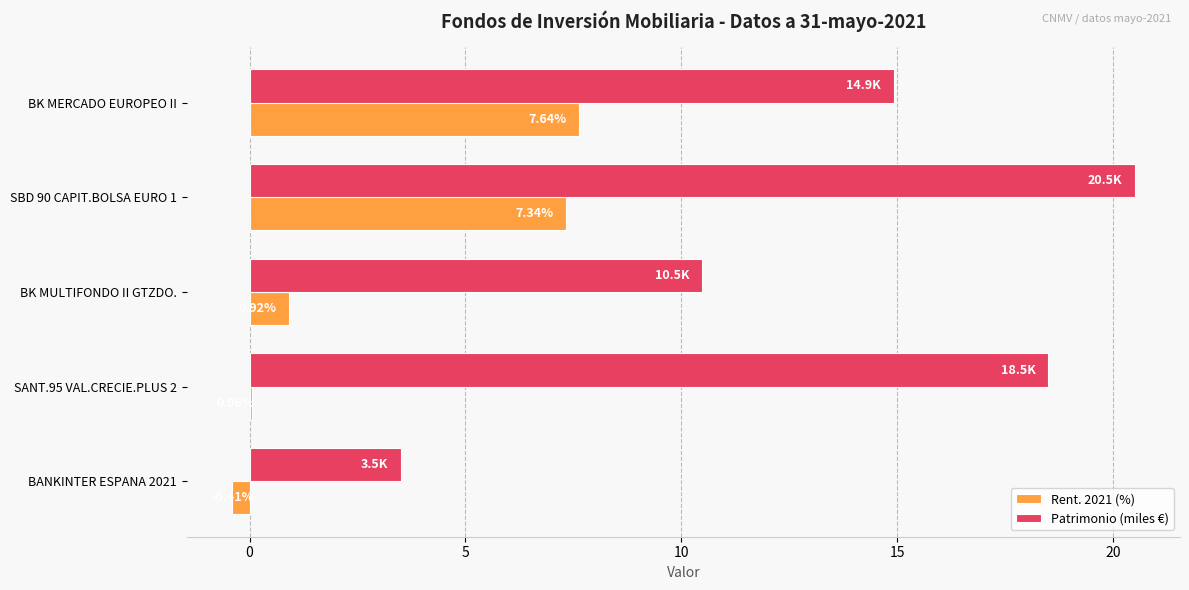

Which series changed the most between SBD 90 CAPIT.BOLSA EURO 1 and SANT.95 VAL.CRECIE.PLUS 2?

Rent. 2021 (%)